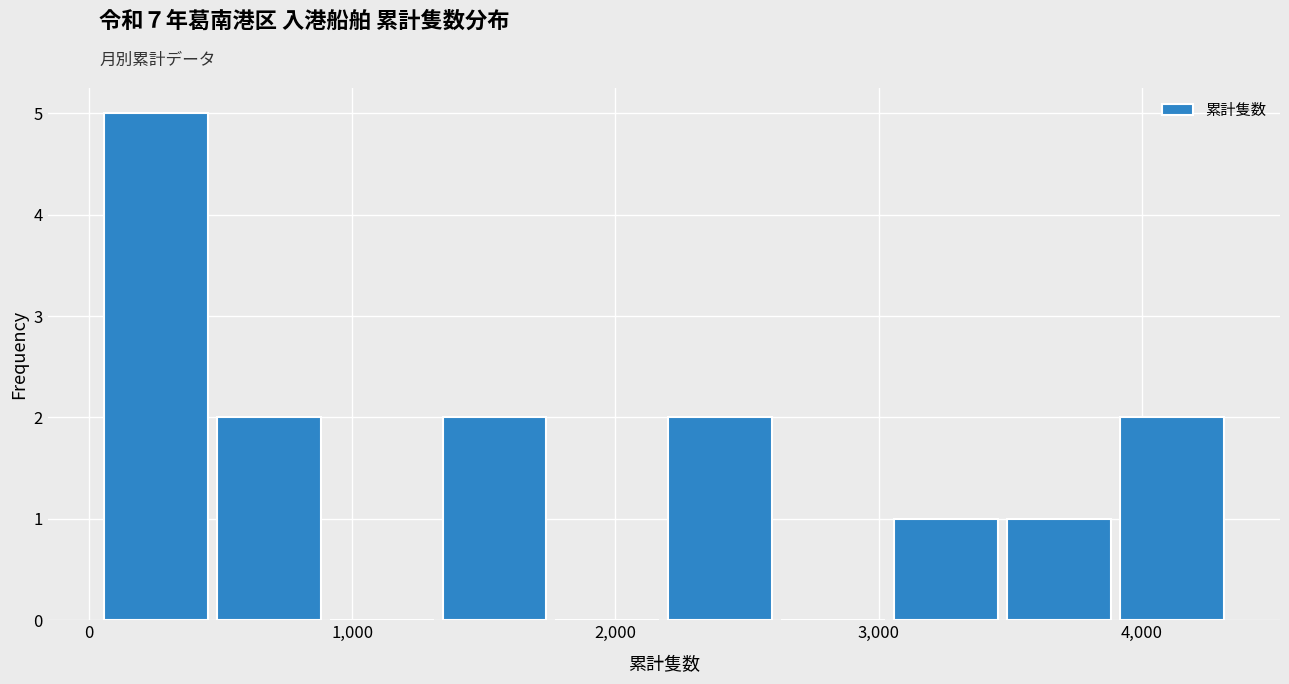

What is the height of the bar covering 3100 to 3500 on the x-axis? Neither the bar edges nor the heights are printed on the chart, so give them approximately, as read against the axes.

1